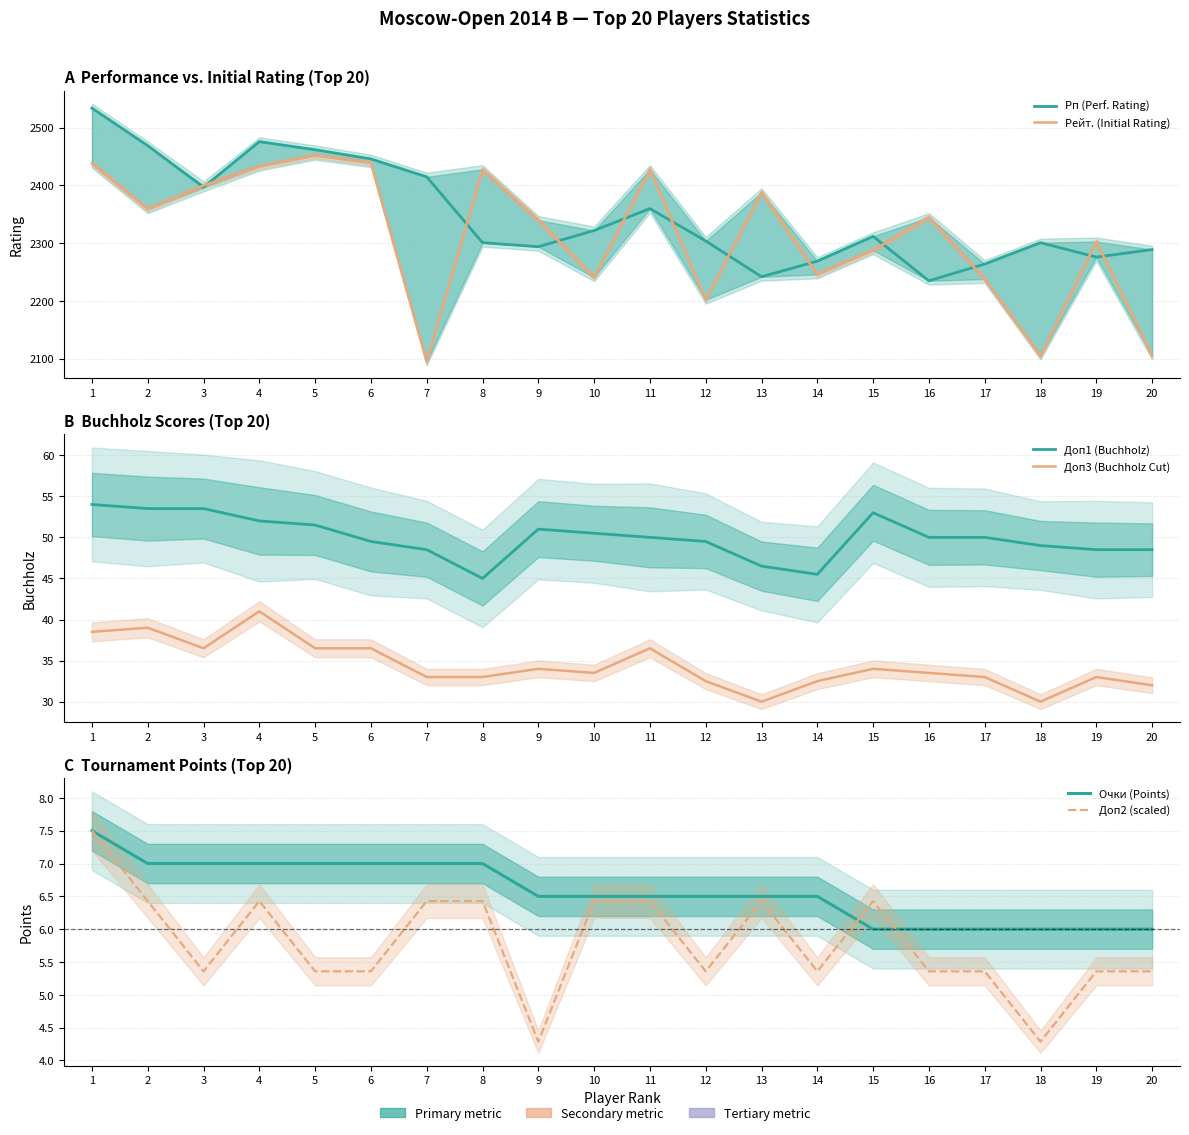

What is the difference between the maximum and minimum values in the Рейт. (Initial Rating) series?

357.0